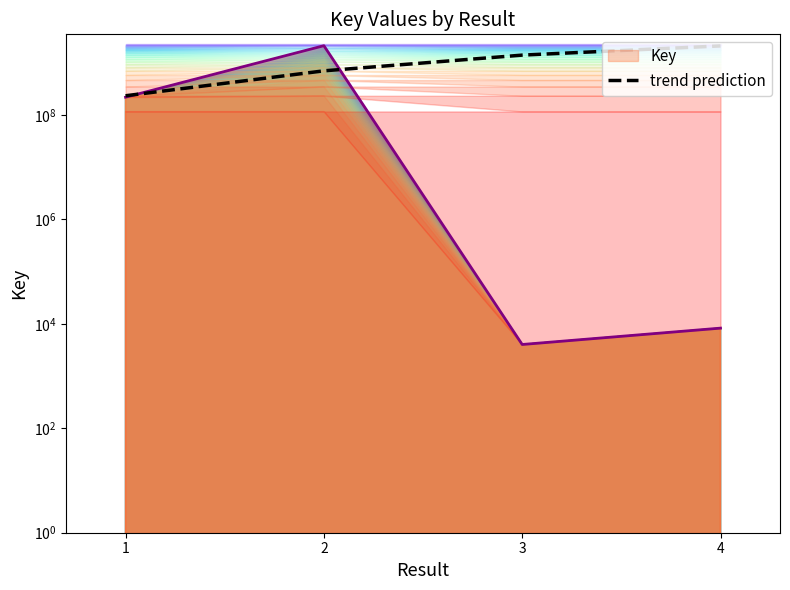

True or false: the data shows 232965587.9 at 1.

True